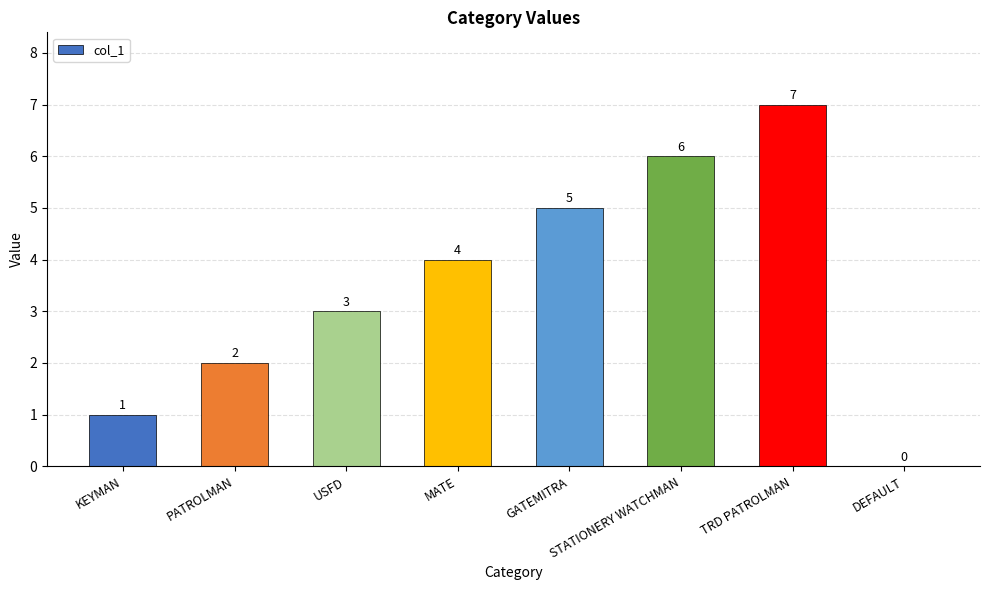

The value at DEFAULT is 0. True or false?

True